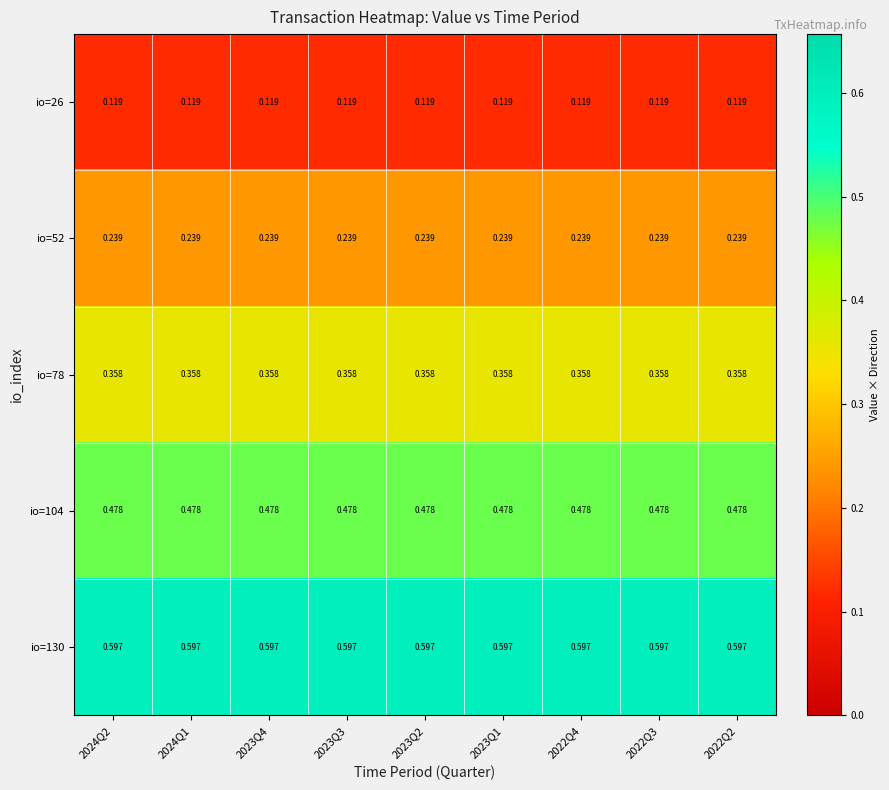

List the series in order of their overall mean, highest first.

io=130, io=104, io=78, io=52, io=26